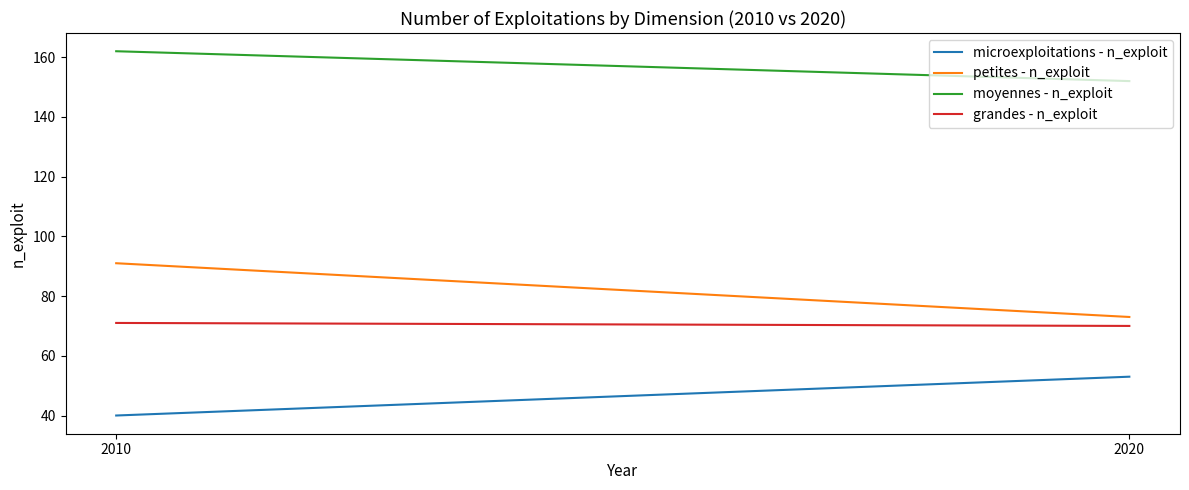

Reading left to right, what are all the values shown in this chart?

microexploitations - n_exploit: 40	53
petites - n_exploit: 91	73
moyennes - n_exploit: 162	152
grandes - n_exploit: 71	70